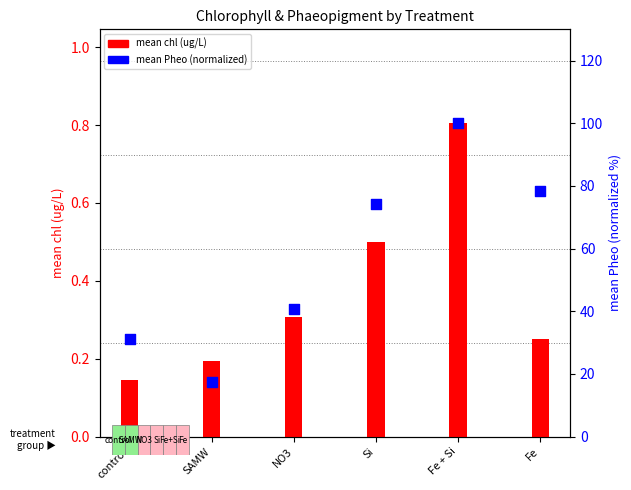

Which series has the largest total across all categories?

mean Pheo (normalized)